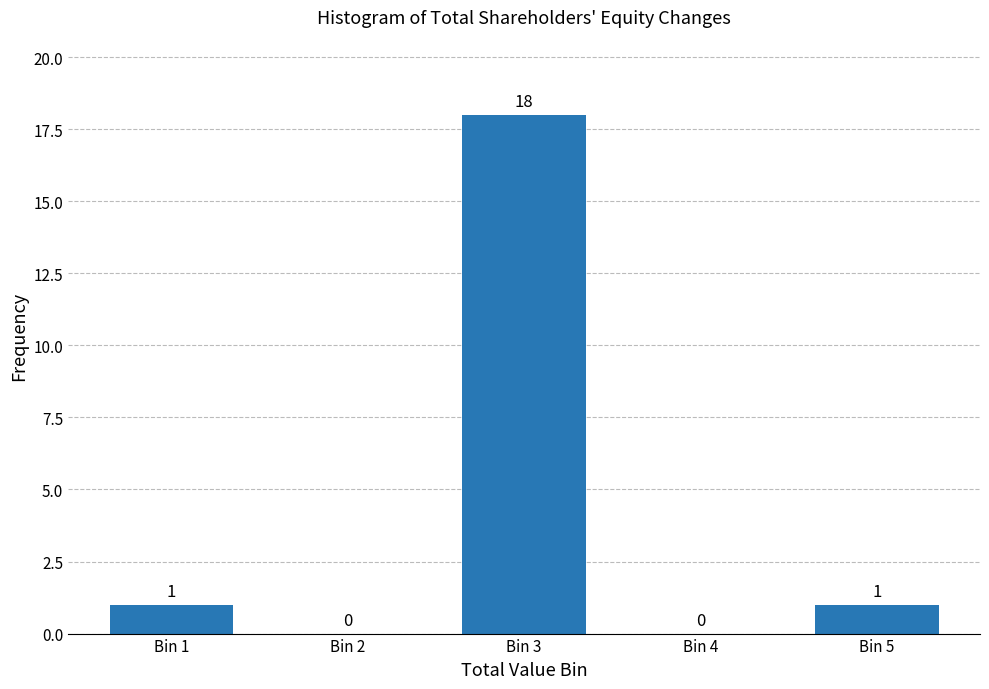

Reading left to right, extract all data points from this chart.

Bin 1=1	Bin 2=0	Bin 3=18	Bin 4=0	Bin 5=1